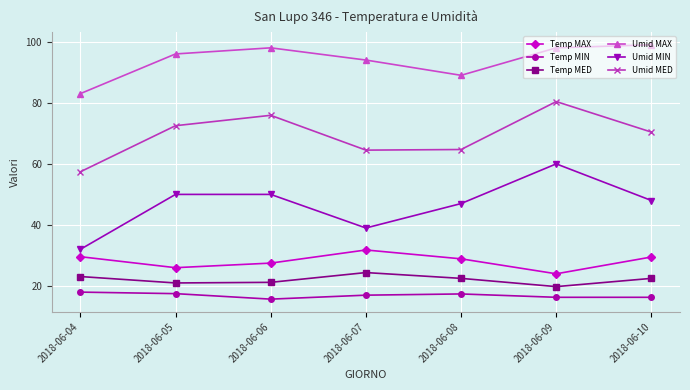

Does the chart display data point markers on the line(s)?

Yes